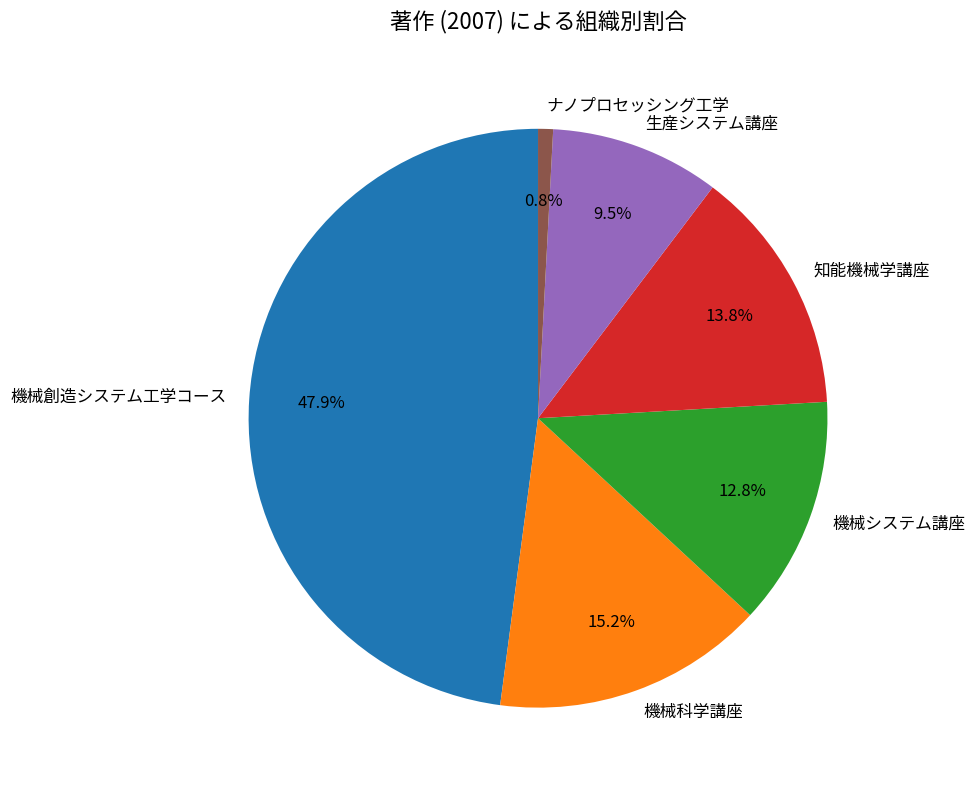

Which slice is the smallest?

ナノプロセッシング工学